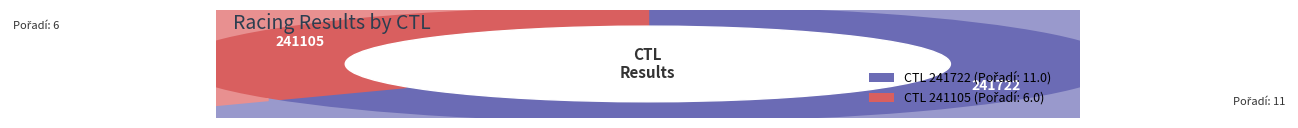

To the nearest percent, what percentage of the pie is 241105?

35%